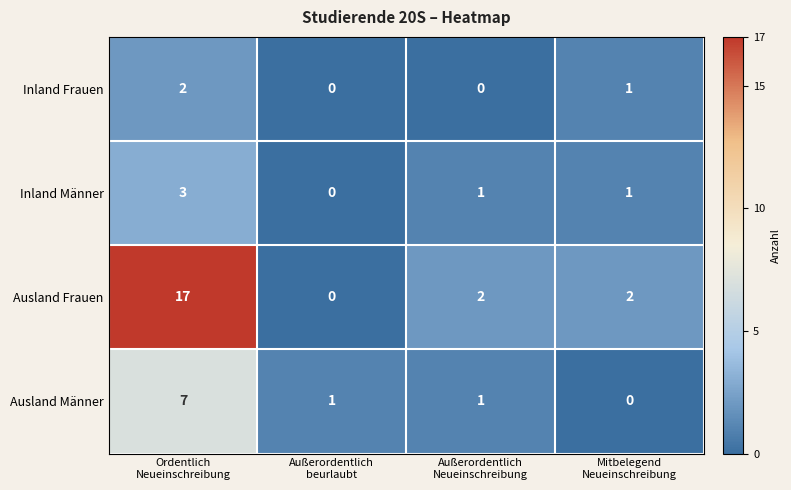

What is the difference between the maximum and second lowest values in the Ausland Männer series?

6